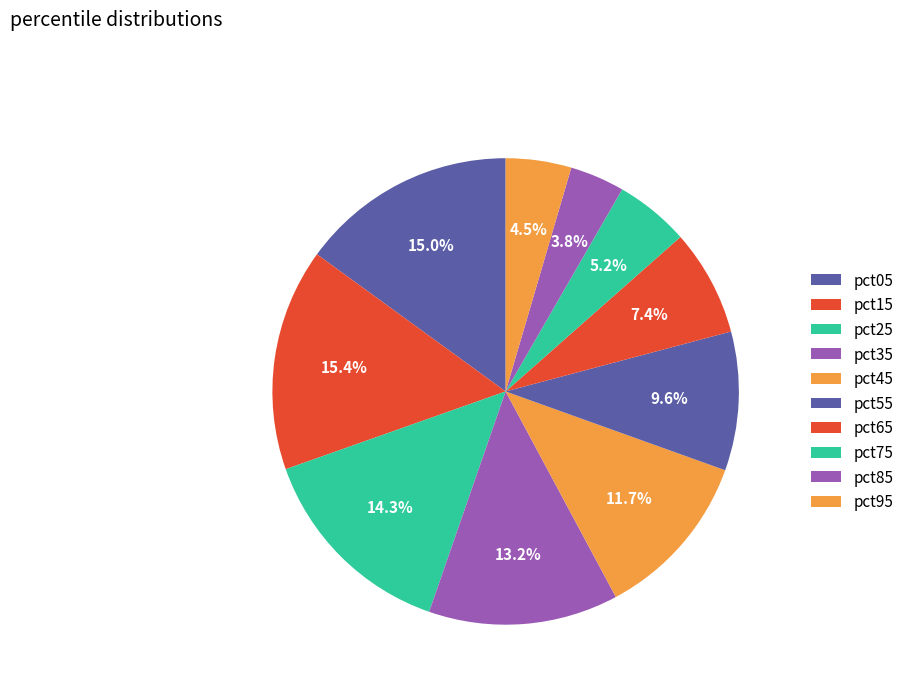

Does pct15 account for over 50% of the chart?

No